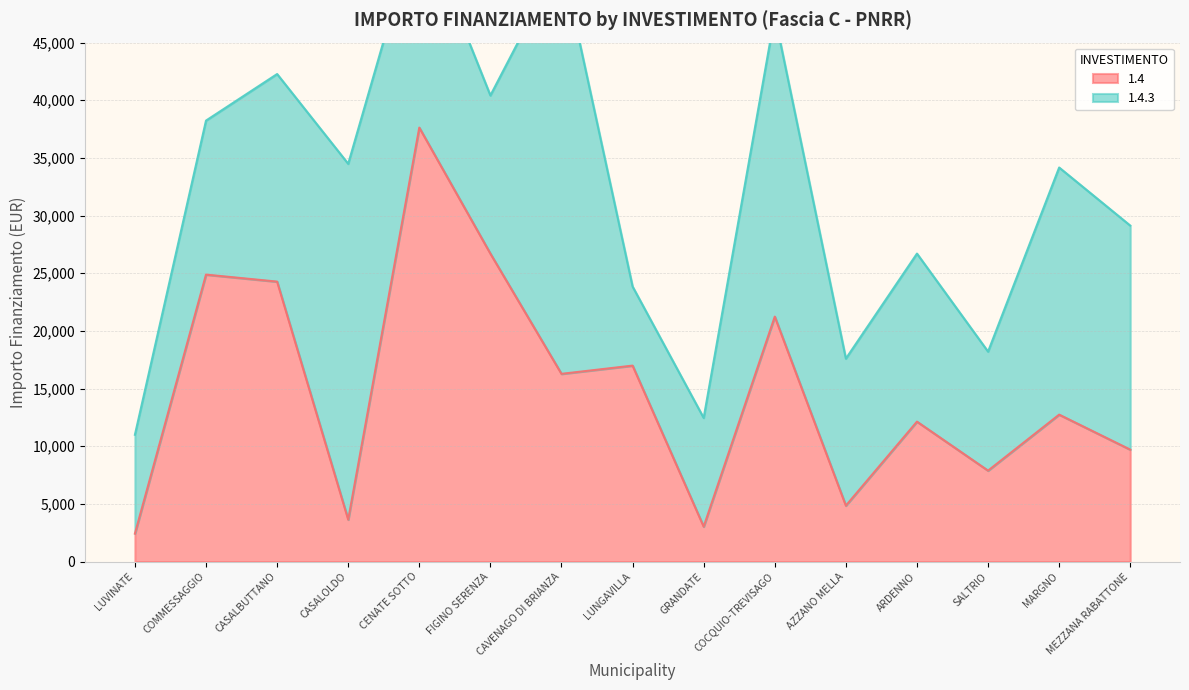

What value does the data have at AZZANO MELLA, to the nearest 50?

4850